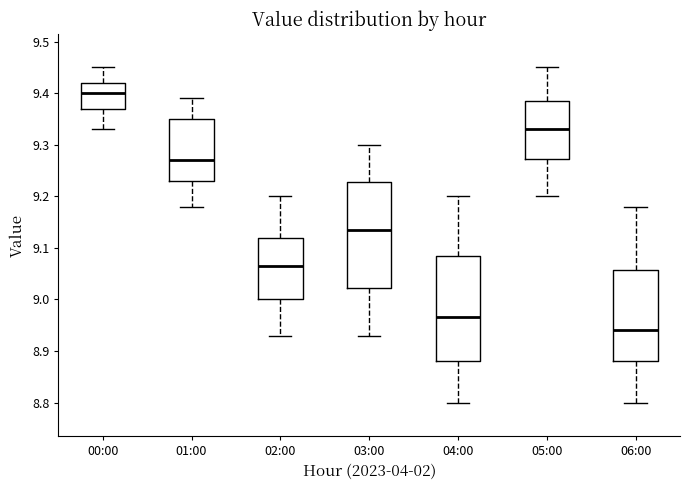

Reading left to right, transcribe this box plot: for each box, give where its median line is, the range the box spans, and where its two whiskers end, as read against the y-axis. The values are not printed on the chart, so give them approximately, as read against the axis.

00:00: median 9.40, box 9.37 to 9.42, whiskers 9.33 to 9.45
01:00: median 9.27, box 9.23 to 9.35, whiskers 9.18 to 9.39
02:00: median 9.07, box 9.00 to 9.12, whiskers 8.93 to 9.20
03:00: median 9.14, box 9.02 to 9.23, whiskers 8.93 to 9.30
04:00: median 8.97, box 8.88 to 9.09, whiskers 8.80 to 9.20
05:00: median 9.33, box 9.27 to 9.39, whiskers 9.20 to 9.45
06:00: median 8.94, box 8.88 to 9.06, whiskers 8.80 to 9.18